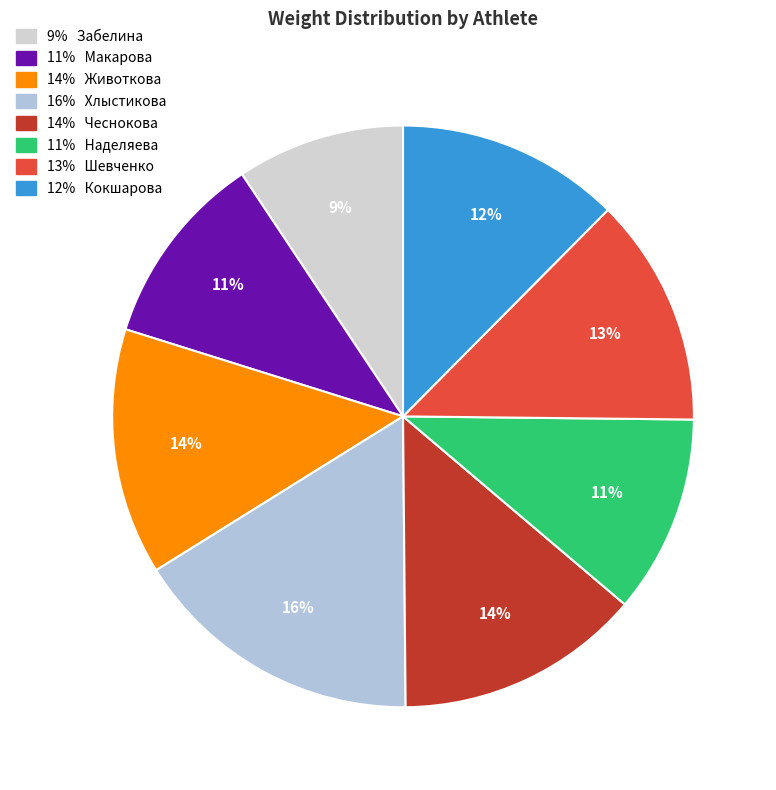

How many slices are in this pie chart?

8